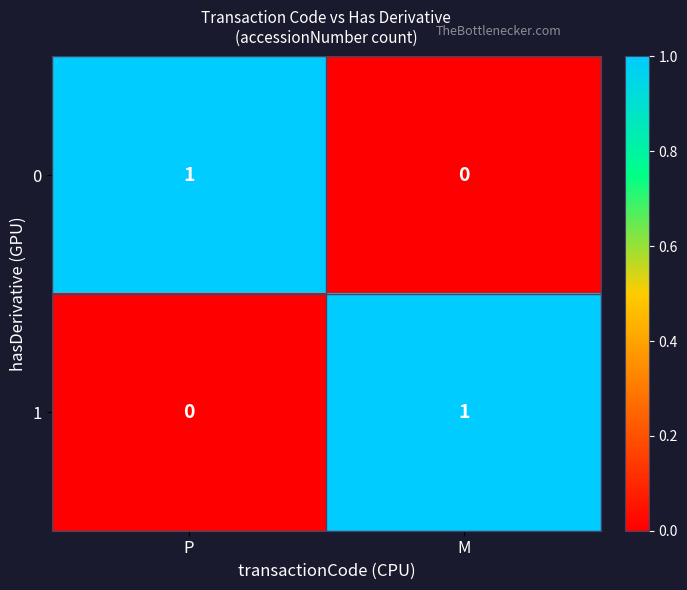

At which label is 0 closest to 0?

M